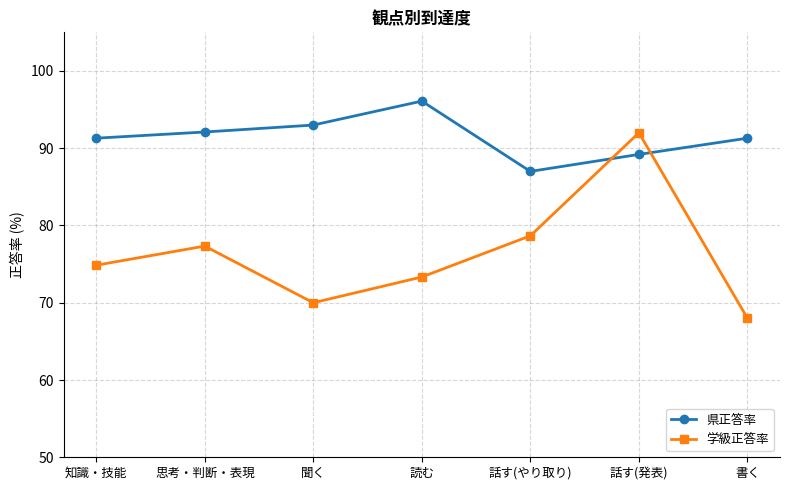

What is the label of the 7th point from the left?

書く